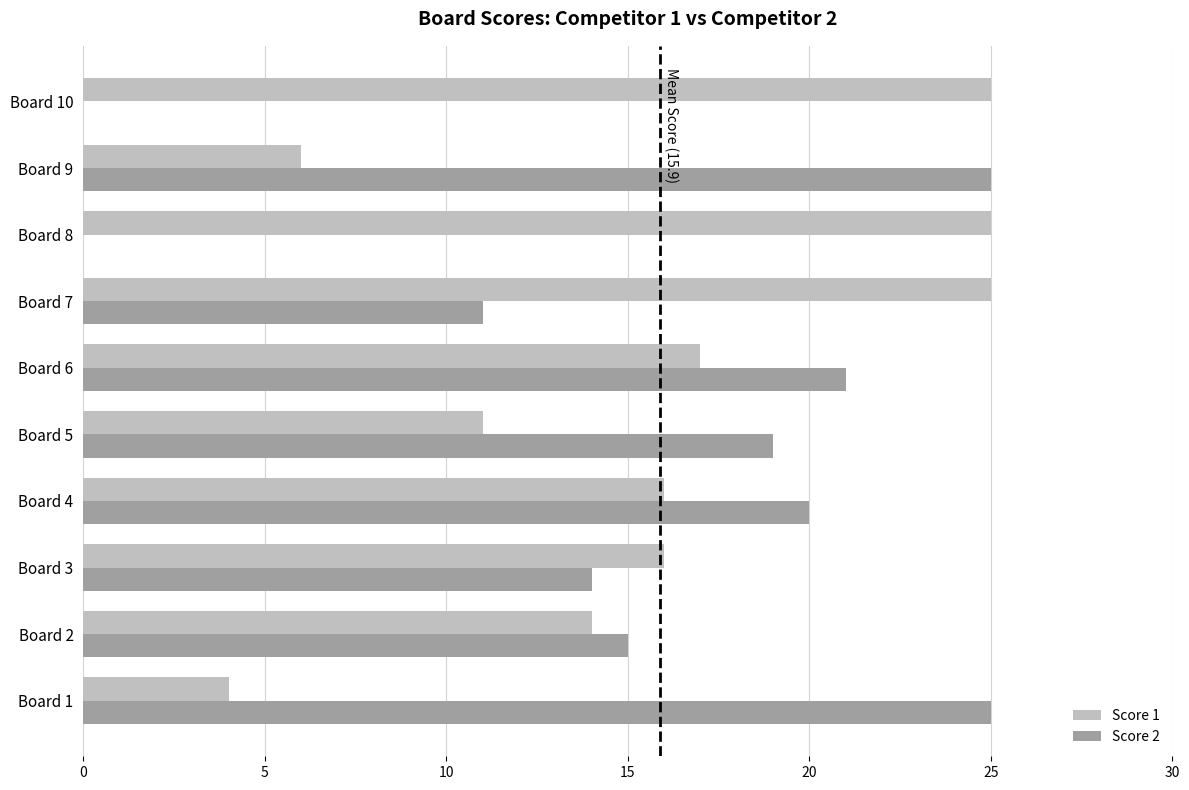

Where is Score 1 nearest to the value 14?

Board 2